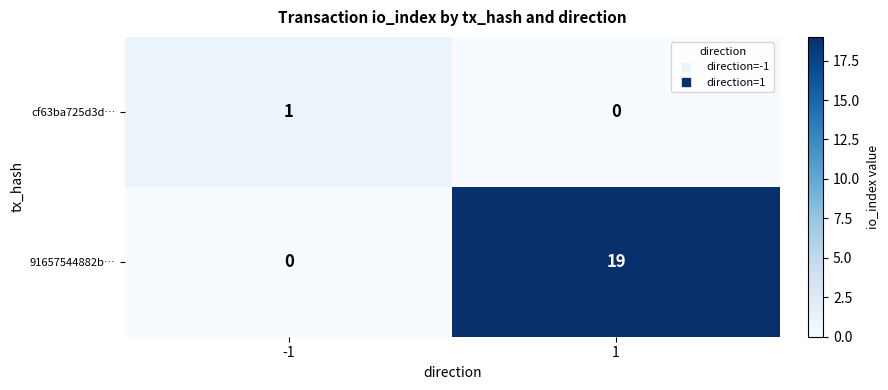

What is the maximum value shown in the chart?

19